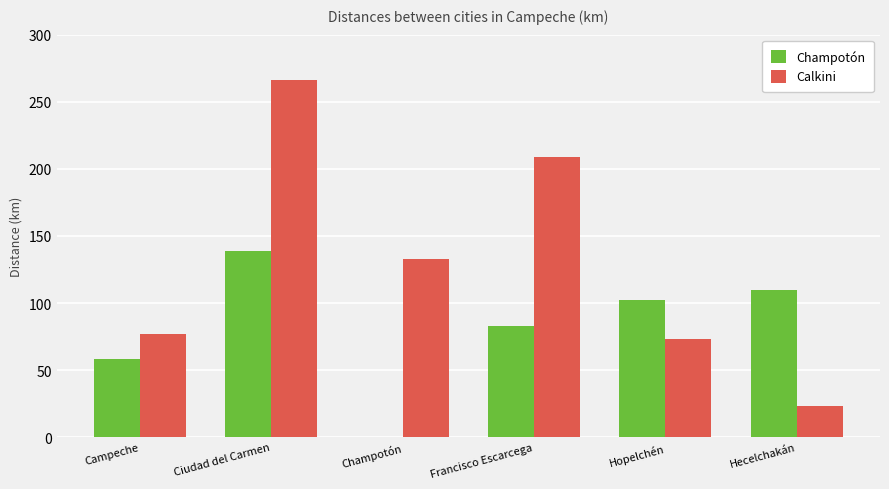

Where does the Calkini series first go above 133?

Ciudad del Carmen